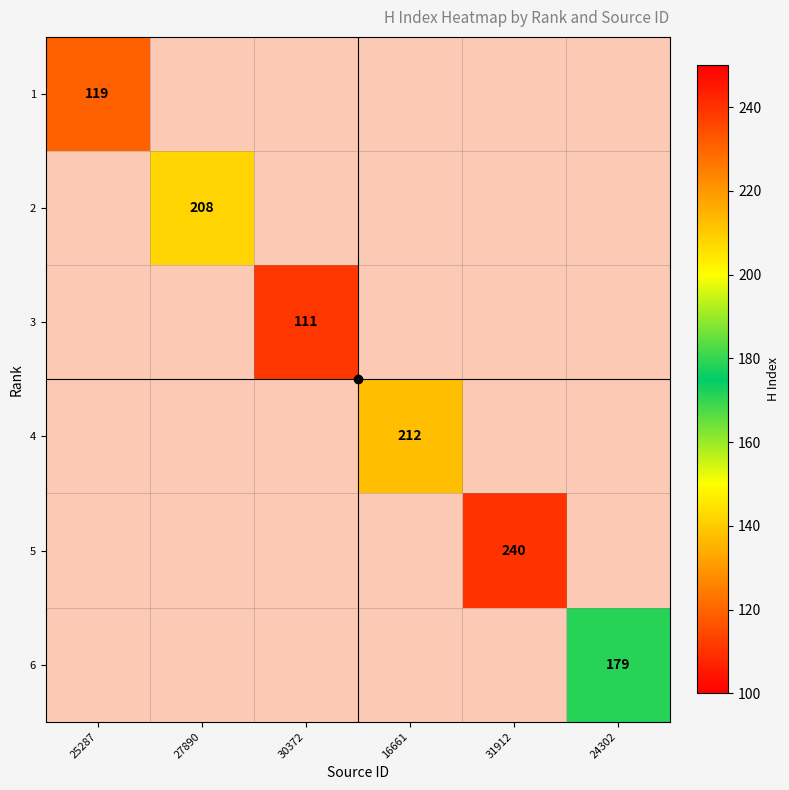

At how many categories does at least one series exceed 222?

1